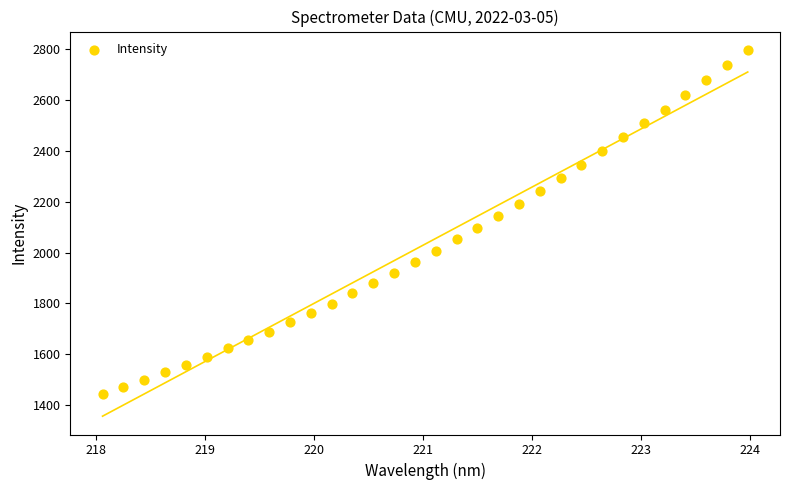

What is the range of Y values (max minus min)?

1354.2